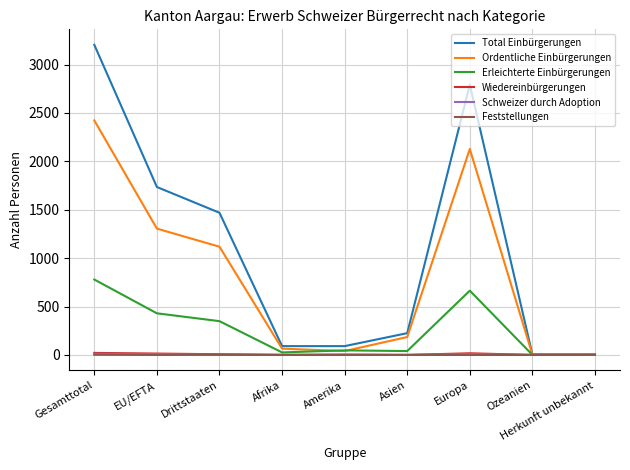

Is the value of Ordentliche Einbürgerungen at Afrika greater than the value of Erleichterte Einbürgerungen at EU/EFTA?

No